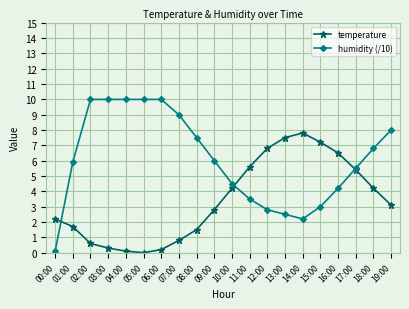

Where does the temperature series first go above 3?

10:00